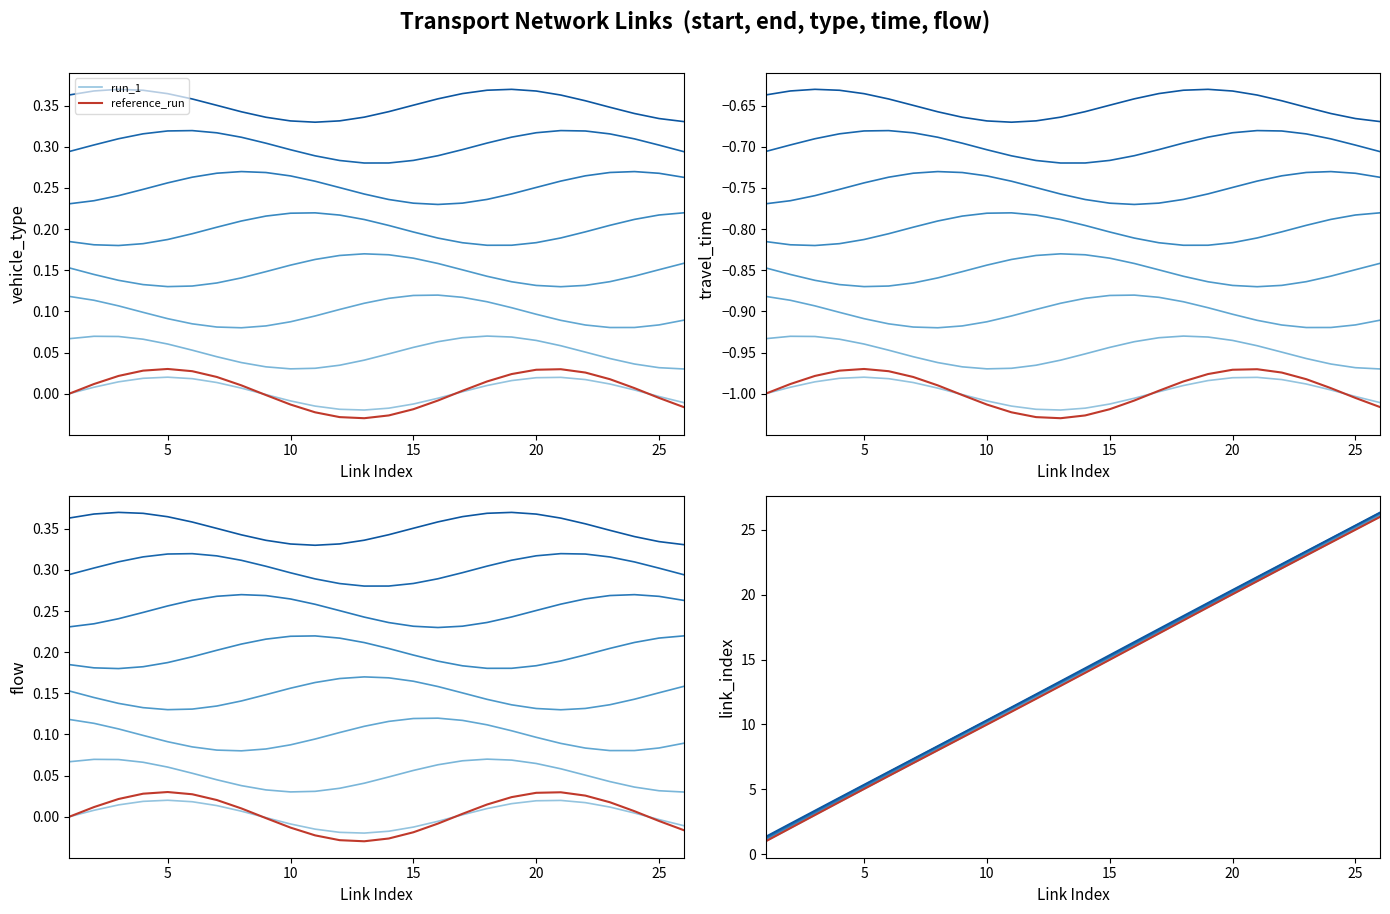

What is the difference between the maximum and second lowest values in the reference_run series?

24.0